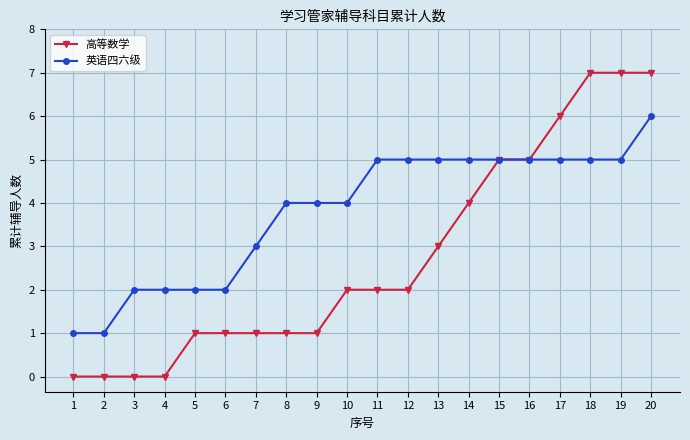

At which category is the sum across all series the highest?

20